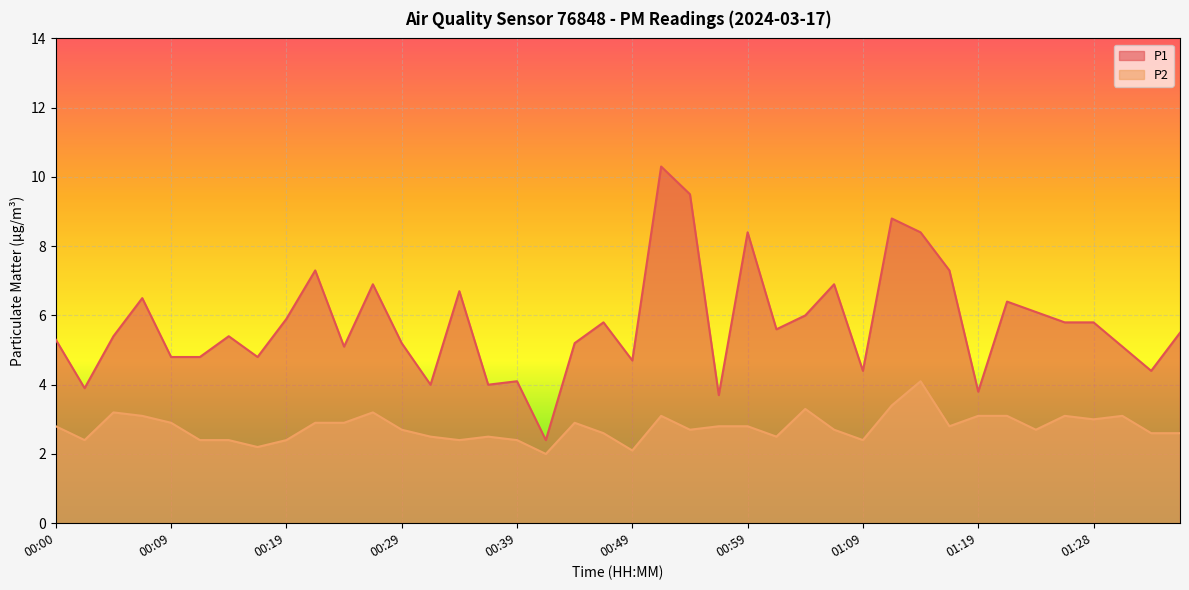

Reading left to right, extract all data points from this chart.

P1: 00:00=5.3	00:02=3.9	00:05=5.4	00:07=6.5	00:09=4.8	00:12=4.8	00:14=5.4	00:17=4.8	00:19=5.9	00:22=7.3	00:24=5.1	00:27=6.9	00:29=5.2	00:32=4.0	00:34=6.7	00:37=4.0	00:39=4.1	00:42=2.4	00:44=5.2	00:47=5.8	00:49=4.7	00:51=10.3	00:54=9.5	00:56=3.7	00:59=8.4	01:01=5.6	01:04=6.0	01:06=6.9	01:09=4.4	01:11=8.8	01:14=8.4	01:16=7.3	01:19=3.8	01:21=6.4	01:23=6.1	01:26=5.8	01:28=5.8	01:31=5.1	01:33=4.4	01:36=5.5
P2: 00:00=2.8	00:02=2.4	00:05=3.2	00:07=3.1	00:09=2.9	00:12=2.4	00:14=2.4	00:17=2.2	00:19=2.4	00:22=2.9	00:24=2.9	00:27=3.2	00:29=2.7	00:32=2.5	00:34=2.4	00:37=2.5	00:39=2.4	00:42=2.0	00:44=2.9	00:47=2.6	00:49=2.1	00:51=3.1	00:54=2.7	00:56=2.8	00:59=2.8	01:01=2.5	01:04=3.3	01:06=2.7	01:09=2.4	01:11=3.4	01:14=4.1	01:16=2.8	01:19=3.1	01:21=3.1	01:23=2.7	01:26=3.1	01:28=3.0	01:31=3.1	01:33=2.6	01:36=2.6